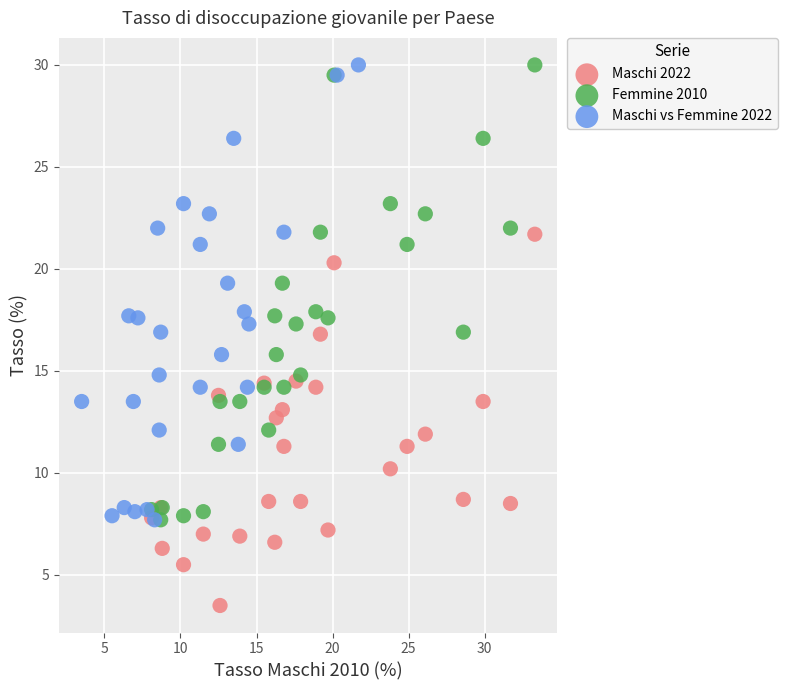

What are all the series names shown in the legend?

Maschi 2022, Femmine 2010, Maschi vs Femmine 2022